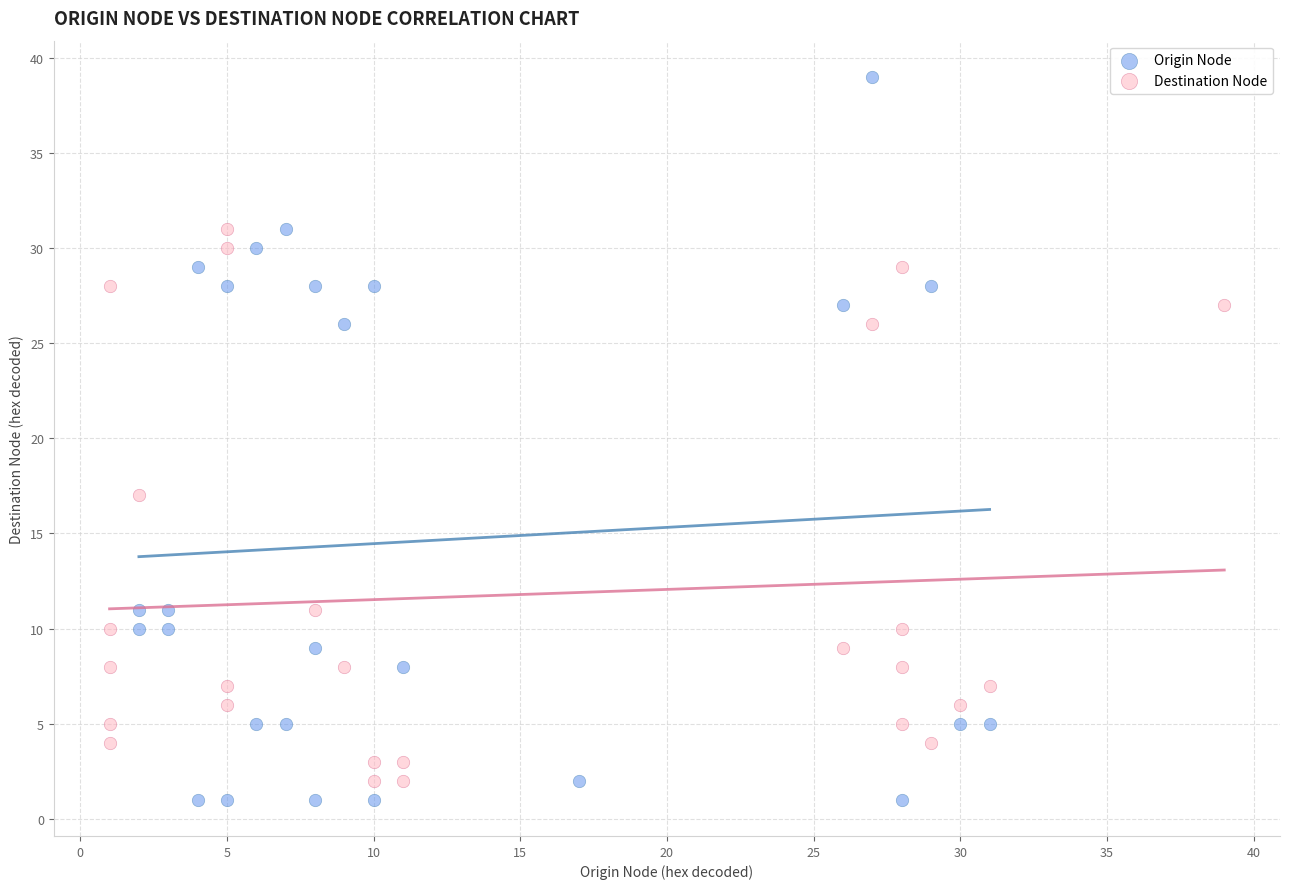

Which series has the widest spread of Y values?

Origin Node